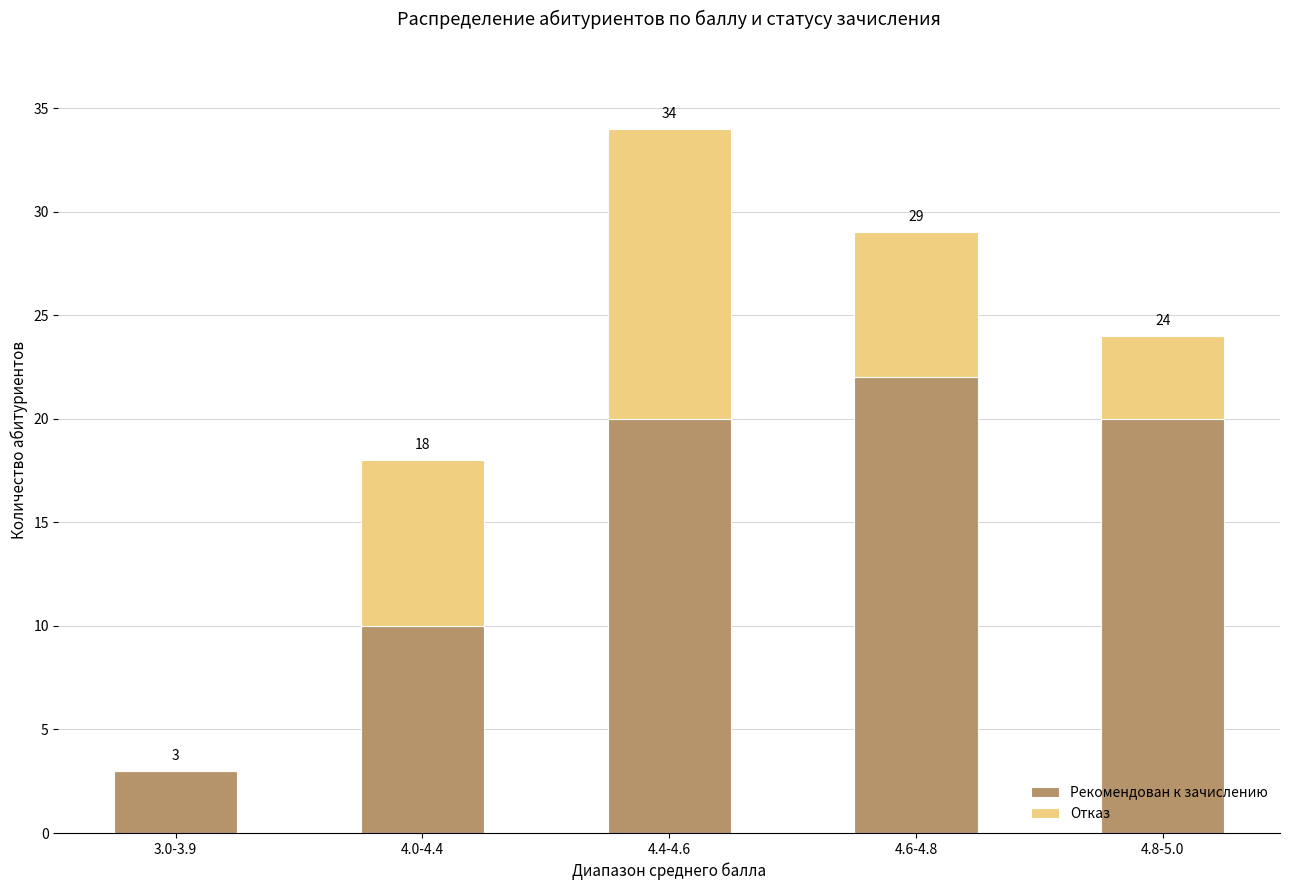

Are the bars horizontal?

No